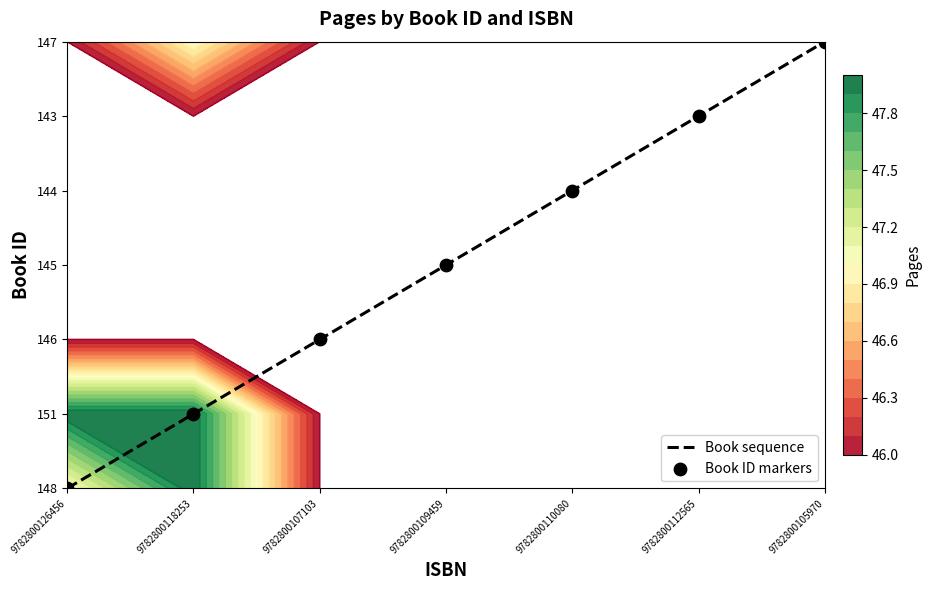

Which category has the highest value in the Book ID markers series?

9782800105970